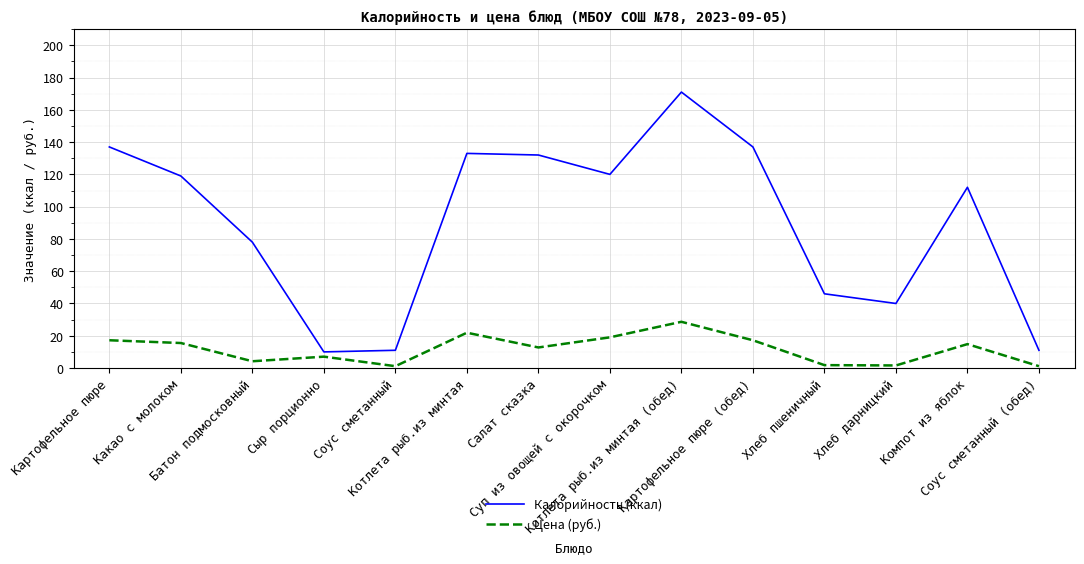

What is the greatest value displayed?

171.0